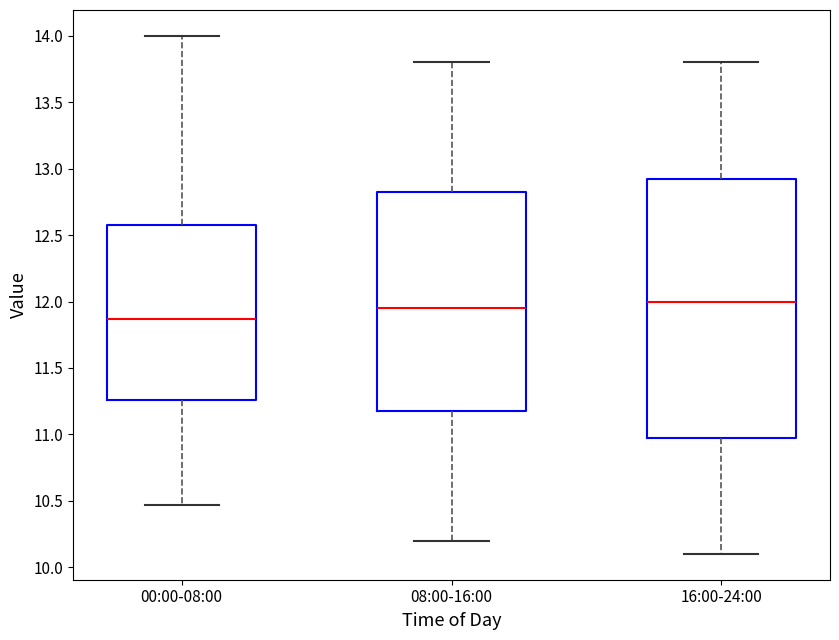

Reading left to right, read every box against the y-axis: the position of its median line, the range the box covers, and the ends of its whiskers. The values are not printed on the chart, so give them approximately, as read against the axis.

00:00-08:00: median 11.85, box 11.25 to 12.60, whiskers 10.45 to 14.00
08:00-16:00: median 11.95, box 11.20 to 12.85, whiskers 10.20 to 13.80
16:00-24:00: median 12.00, box 11.00 to 12.95, whiskers 10.10 to 13.80